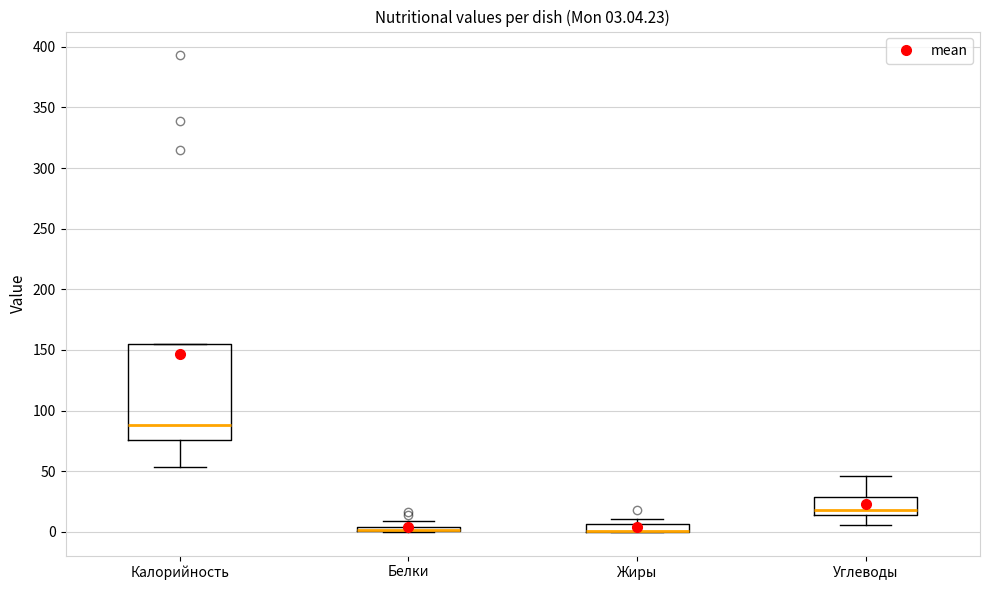

Which box is the tallest, from its lower edge to its upper edge?

Калорийность